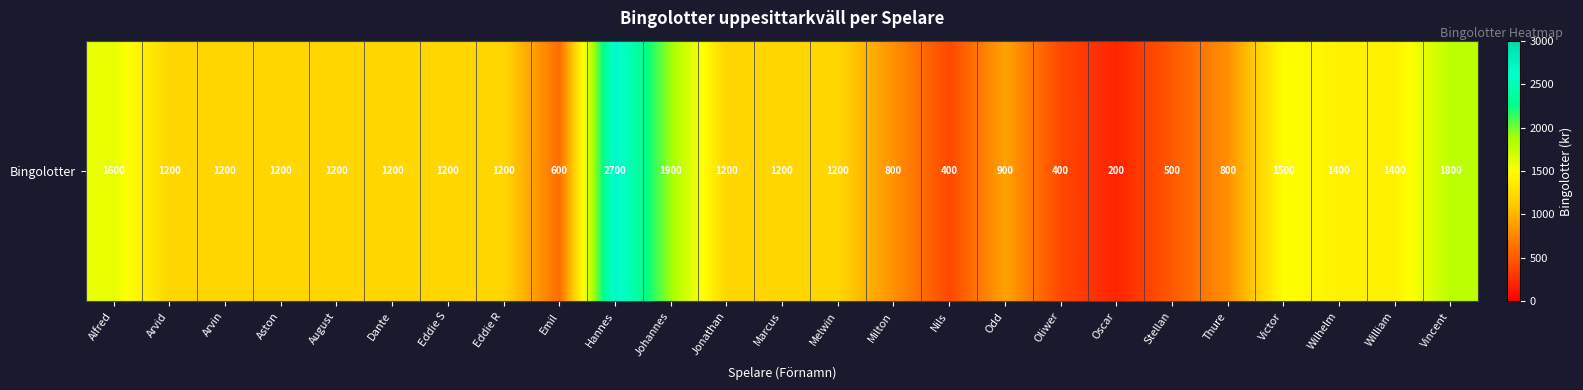

True or false: the data shows 132 at Nils.

False